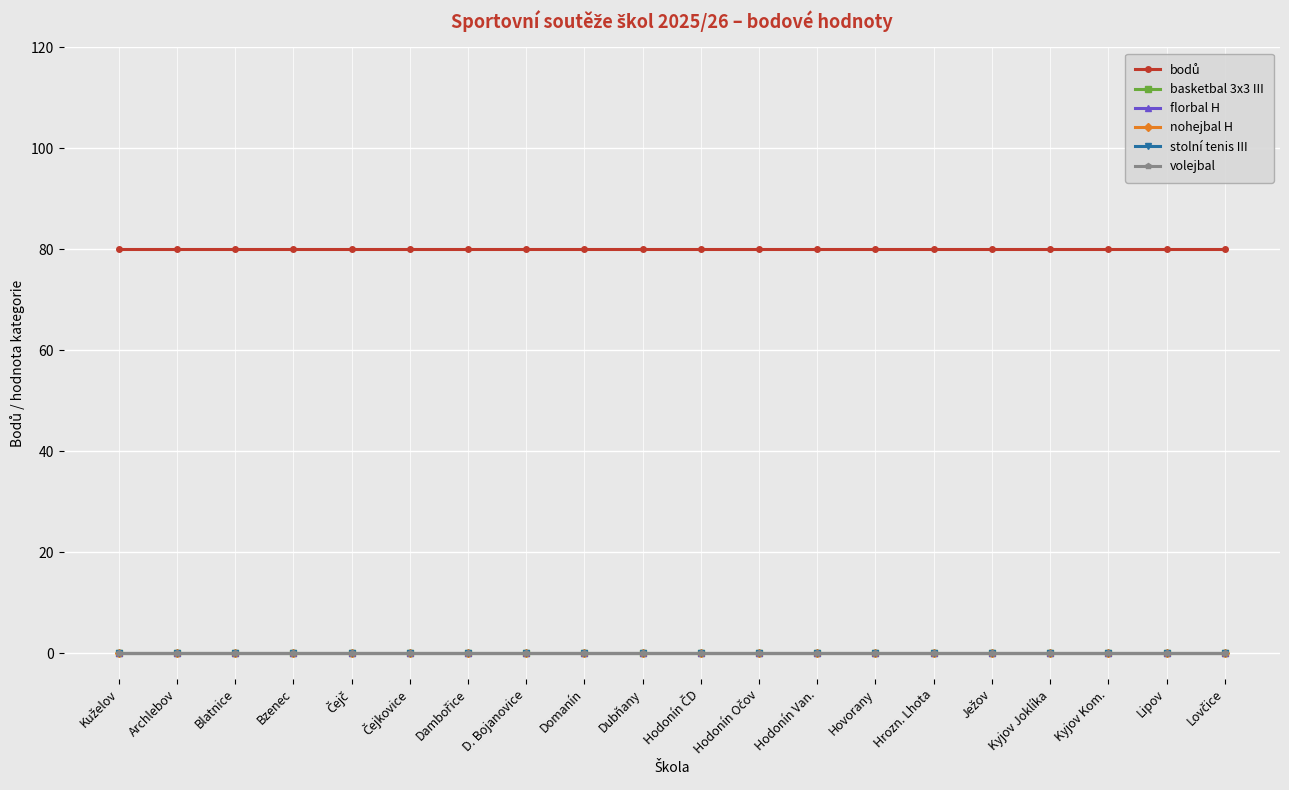

Where is stolní tenis III nearest to the value 0?

Kuželov